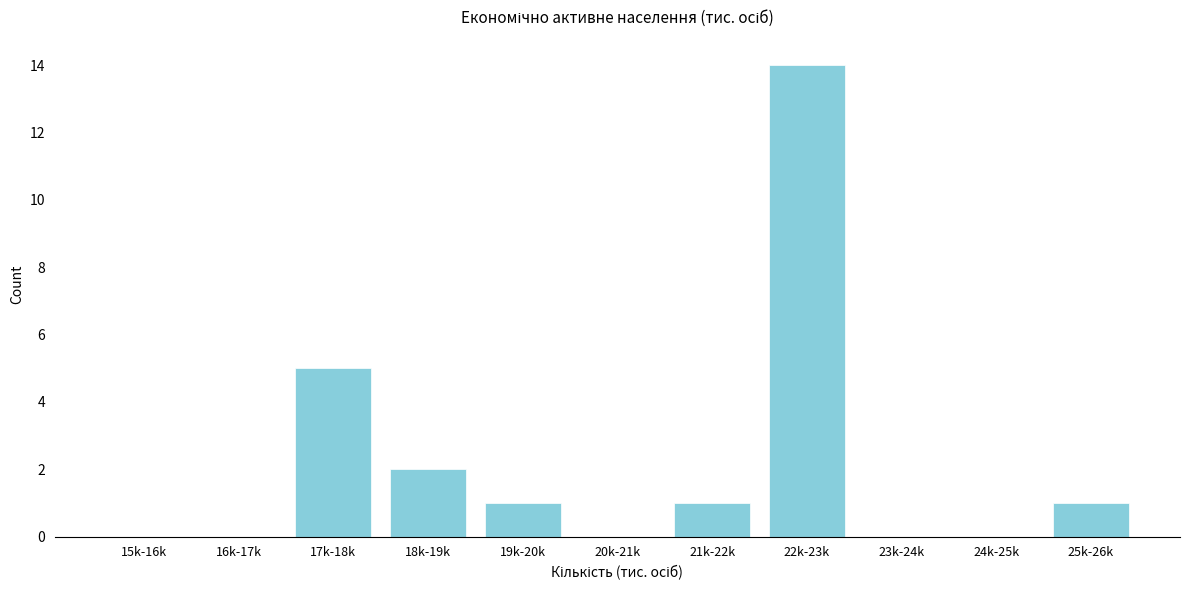

Reading left to right, transcribe all the data shown in this chart.

15k-16k=0	16k-17k=0	17k-18k=5	18k-19k=2	19k-20k=1	20k-21k=0	21k-22k=1	22k-23k=14	23k-24k=0	24k-25k=0	25k-26k=1